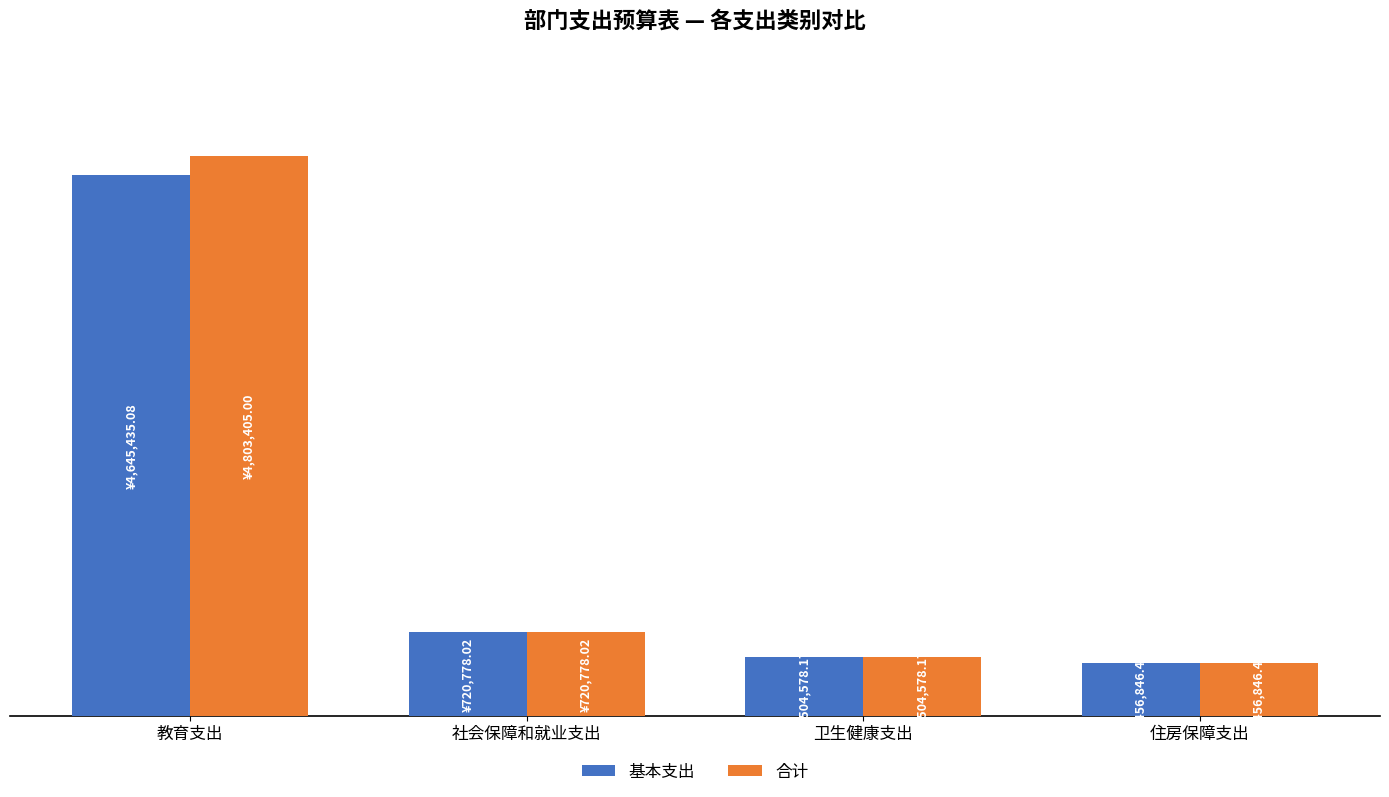

Reading right to left, transcribe all the data shown in this chart.

基本支出: 住房保障支出=456846.5	卫生健康支出=504578.2	社会保障和就业支出=720778.0	教育支出=4645435.1
合计: 住房保障支出=456846.5	卫生健康支出=504578.2	社会保障和就业支出=720778.0	教育支出=4803405.0